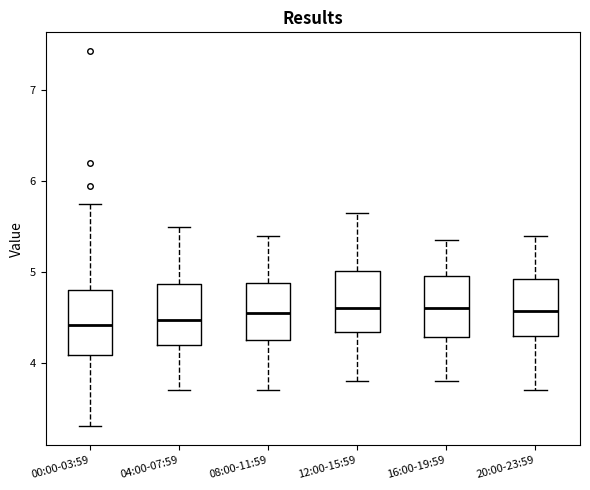

Reading left to right, transcribe this box plot: for each box, give where its median line is, the range the box spans, and where its two whiskers end, as read against the y-axis. The values are not printed on the chart, so give them approximately, as read against the axis.

00:00-03:59: median 4.4, box 4.1 to 4.8, whiskers 3.3 to 5.8
04:00-07:59: median 4.5, box 4.2 to 4.9, whiskers 3.7 to 5.5
08:00-11:59: median 4.6, box 4.3 to 4.9, whiskers 3.7 to 5.4
12:00-15:59: median 4.6, box 4.3 to 5.0, whiskers 3.8 to 5.7
16:00-19:59: median 4.6, box 4.3 to 5.0, whiskers 3.8 to 5.4
20:00-23:59: median 4.6, box 4.3 to 4.9, whiskers 3.7 to 5.4